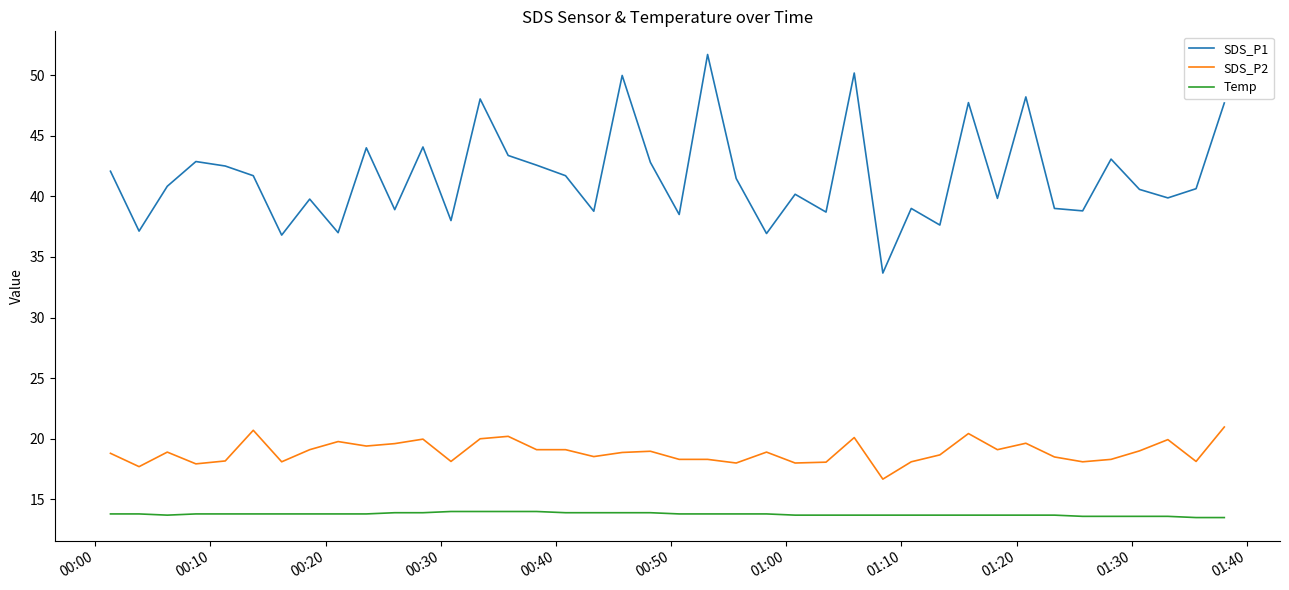

What is the sum of all Temp values?

550.9